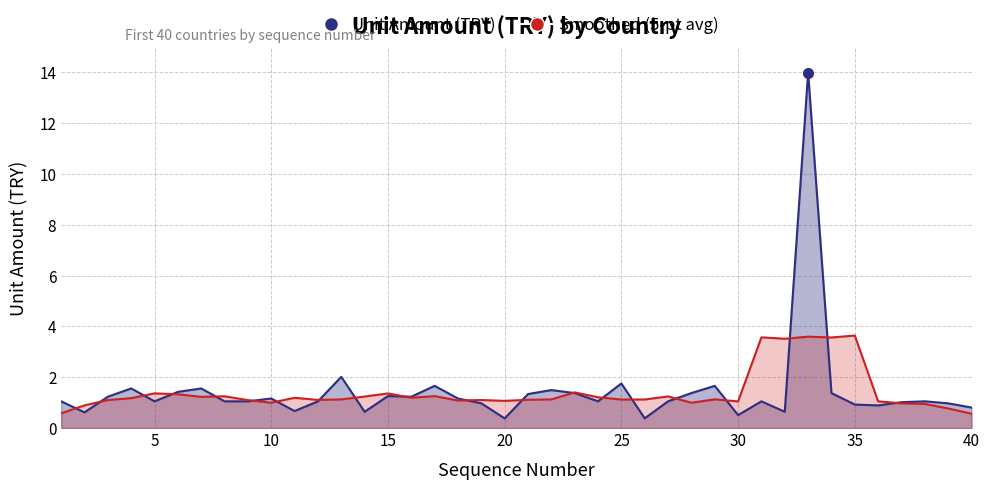

Rank the categories by value from highest to lowest.

33, 13, 25, 17, 29, 4, 7, 22, 6, 23, 28, 34, 21, 15, 3, 16, 10, 18, 1, 5, 8, 9, 12, 24, 27, 31, 38, 37, 19, 39, 35, 36, 40, 11, 14, 32, 2, 30, 26, 20